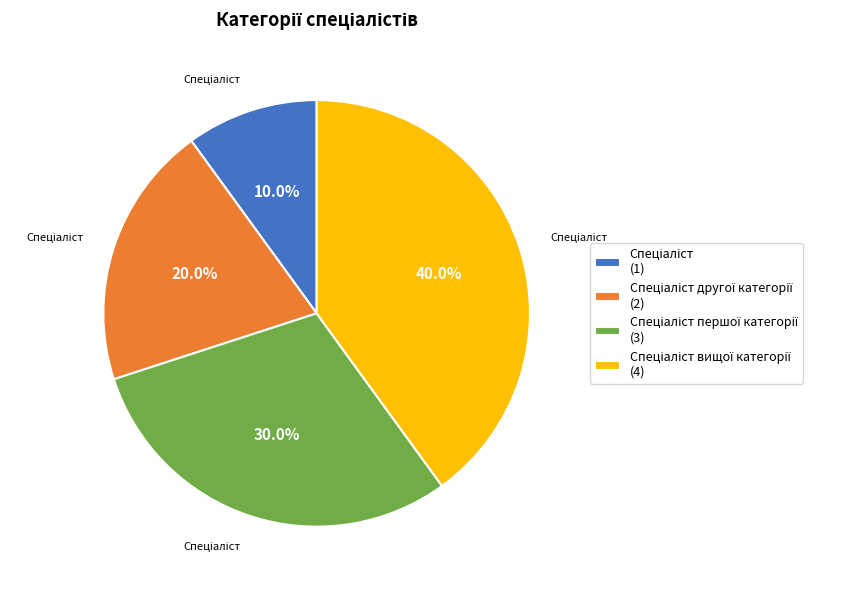

Is there a majority slice in this chart?

No